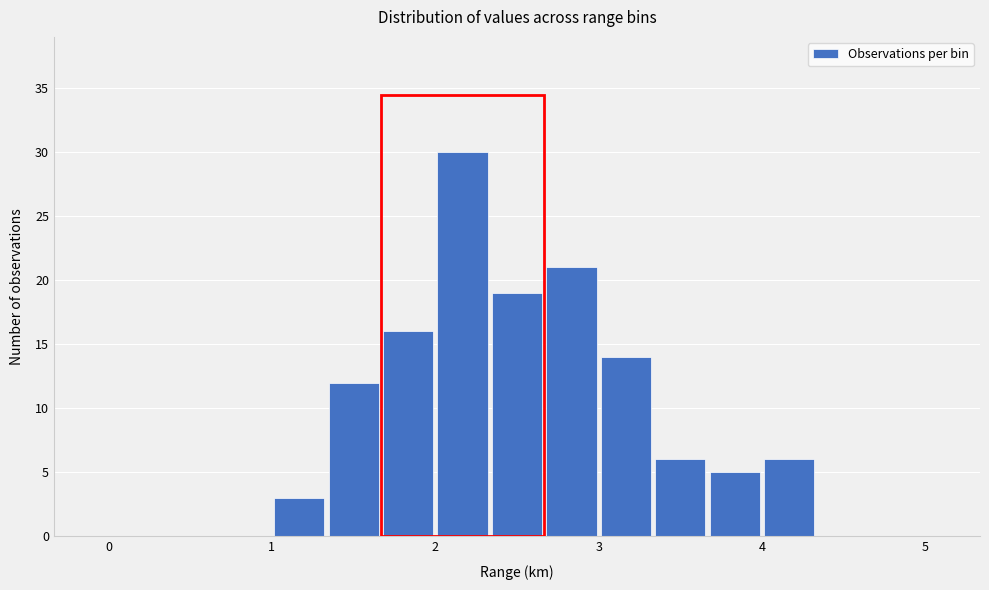

Around what value on the x-axis is the tallest bar? Give the approximate position of its centre, as read against the axis.

2.2